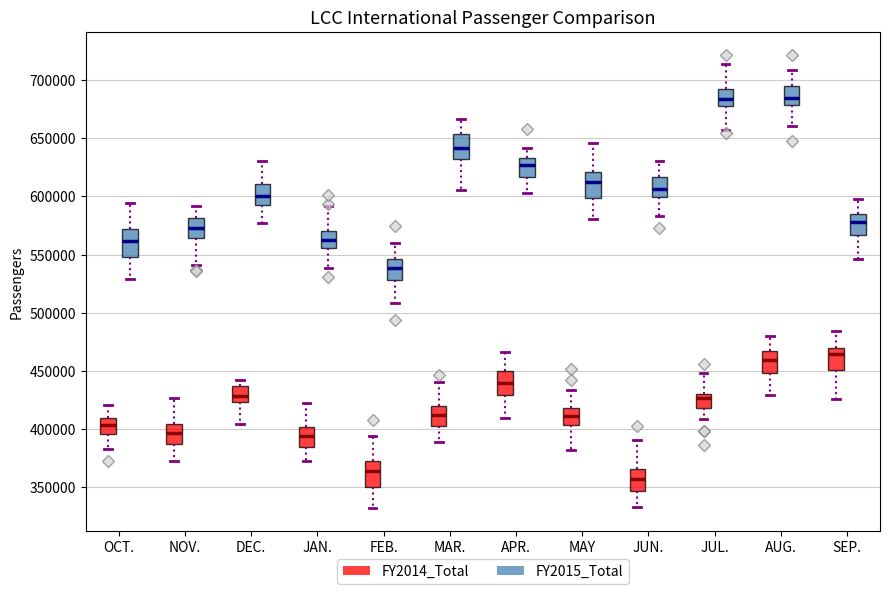

Which box has the lowest median line?

JUN. (FY2014_Total)